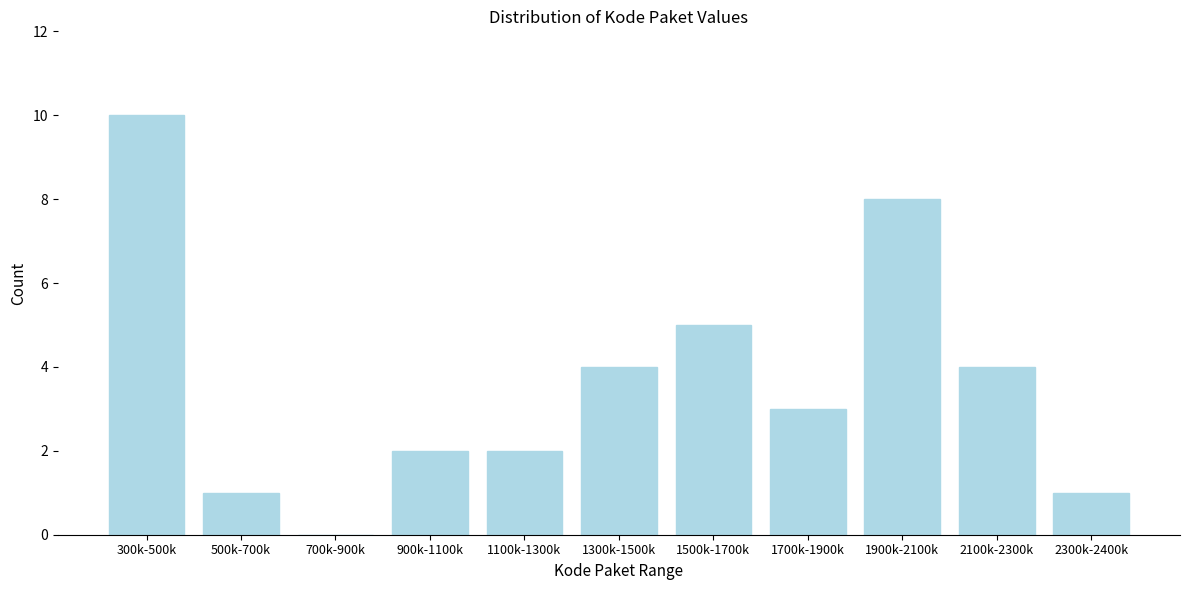

Reading left to right, transcribe all the data shown in this chart.

300k-500k=10	500k-700k=1	700k-900k=0	900k-1100k=2	1100k-1300k=2	1300k-1500k=4	1500k-1700k=5	1700k-1900k=3	1900k-2100k=8	2100k-2300k=4	2300k-2400k=1